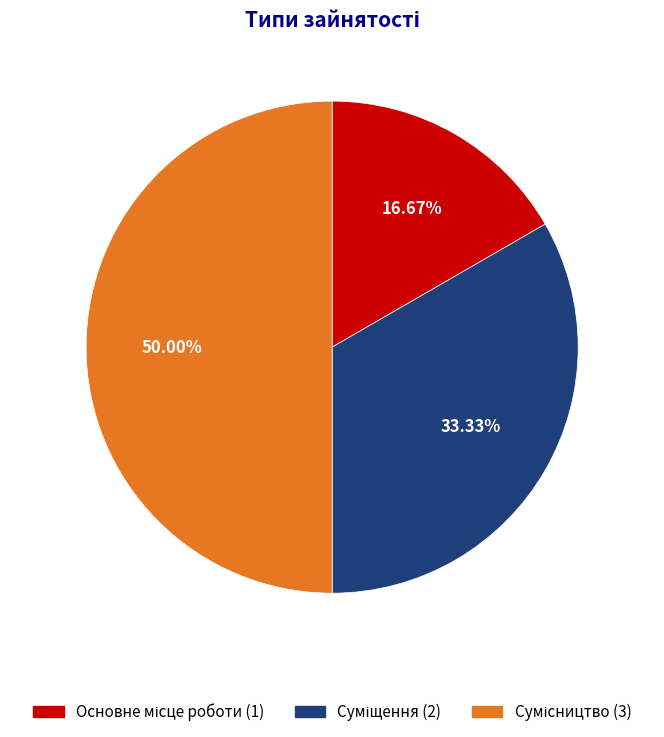

To the nearest percent, what percentage of the pie is Основне місце роботи?

17%